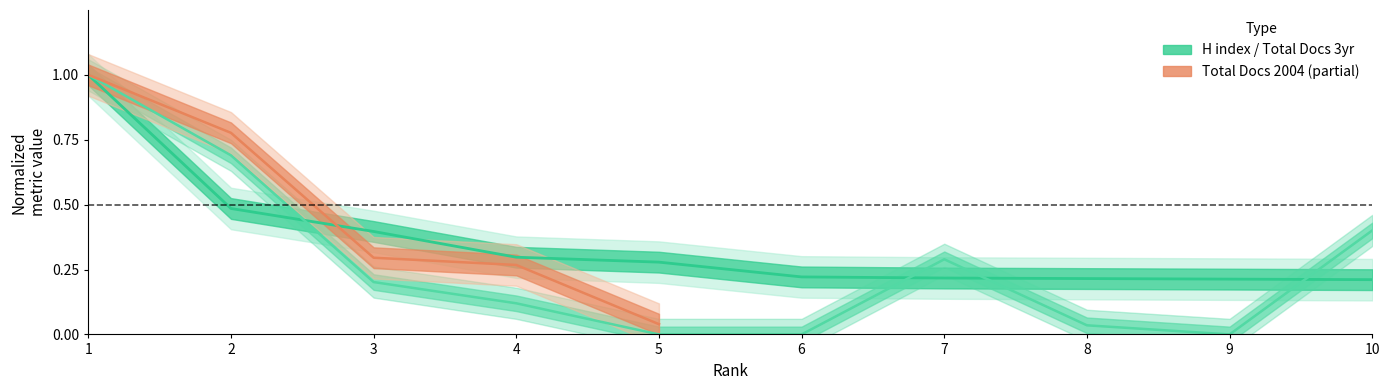

What is the approximate value of Total Docs. (3years) at 3?

0.2